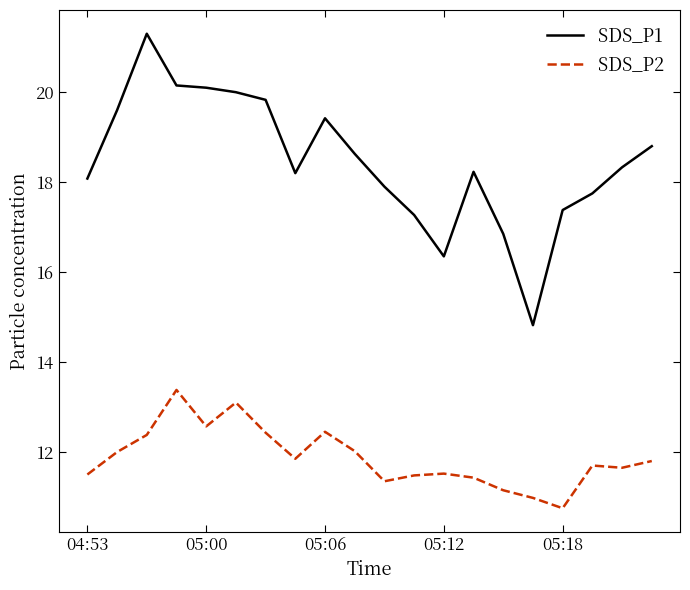

List the series in order of their overall mean, lowest first.

SDS_P2, SDS_P1